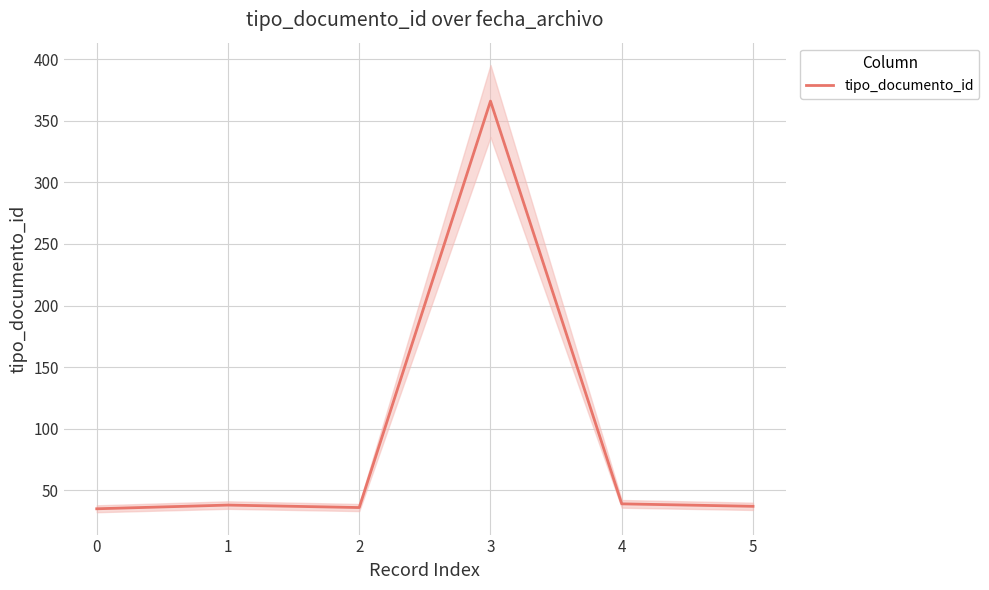

What is the sum of all values?

551